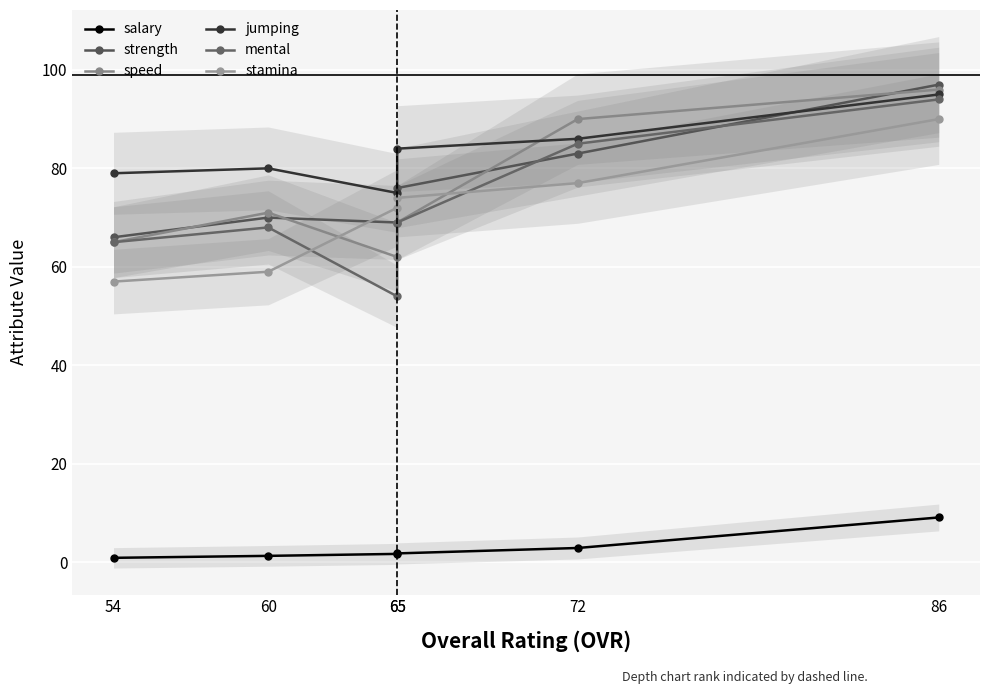

Which series changed the most between 60 and 72?

speed